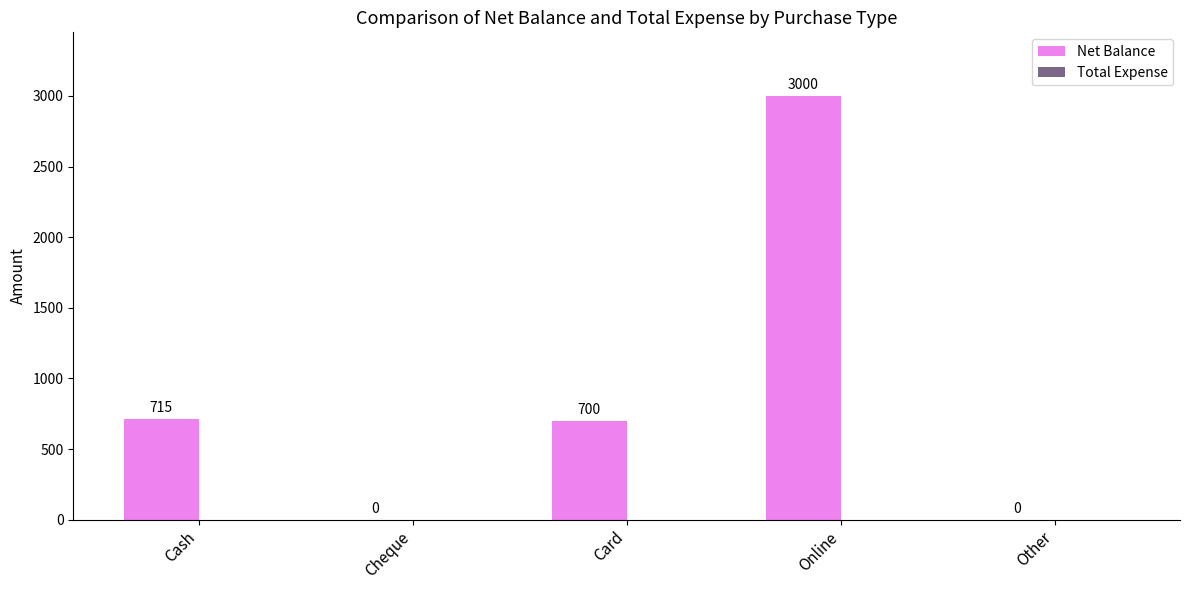

Where does the data first go above 700?

Cash